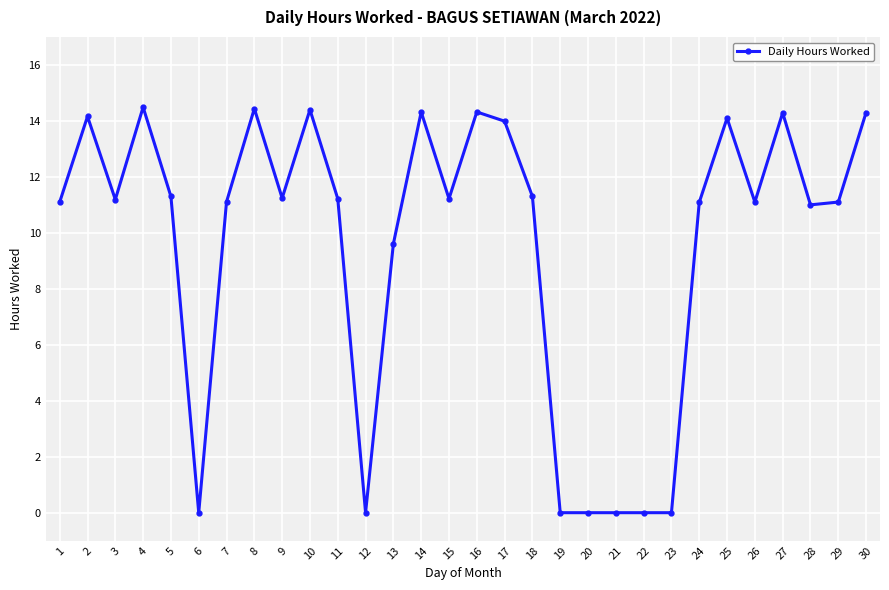

Approximately how many times larger is the value at 30 compared to 18?

1.3